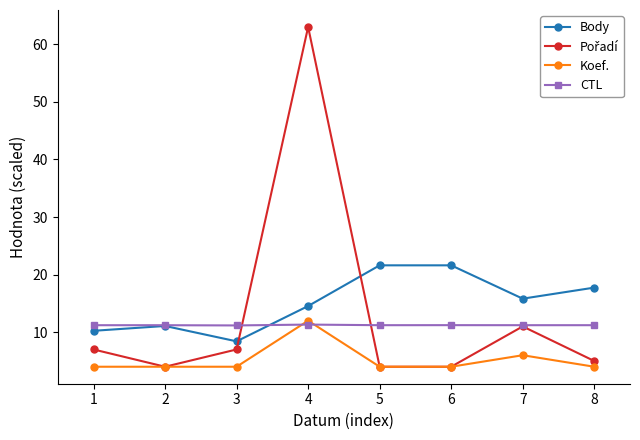

Which category has the highest value across all series?

4